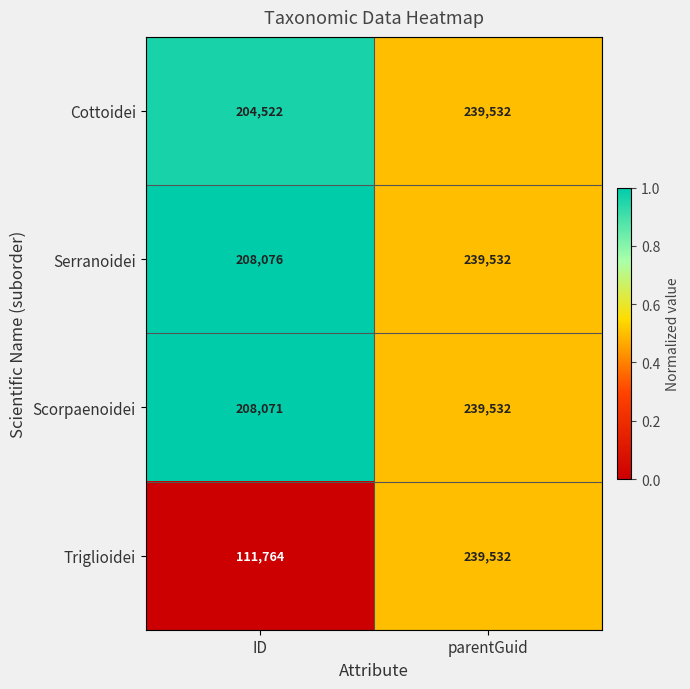

What is the total value across all series at parentGuid?

958128